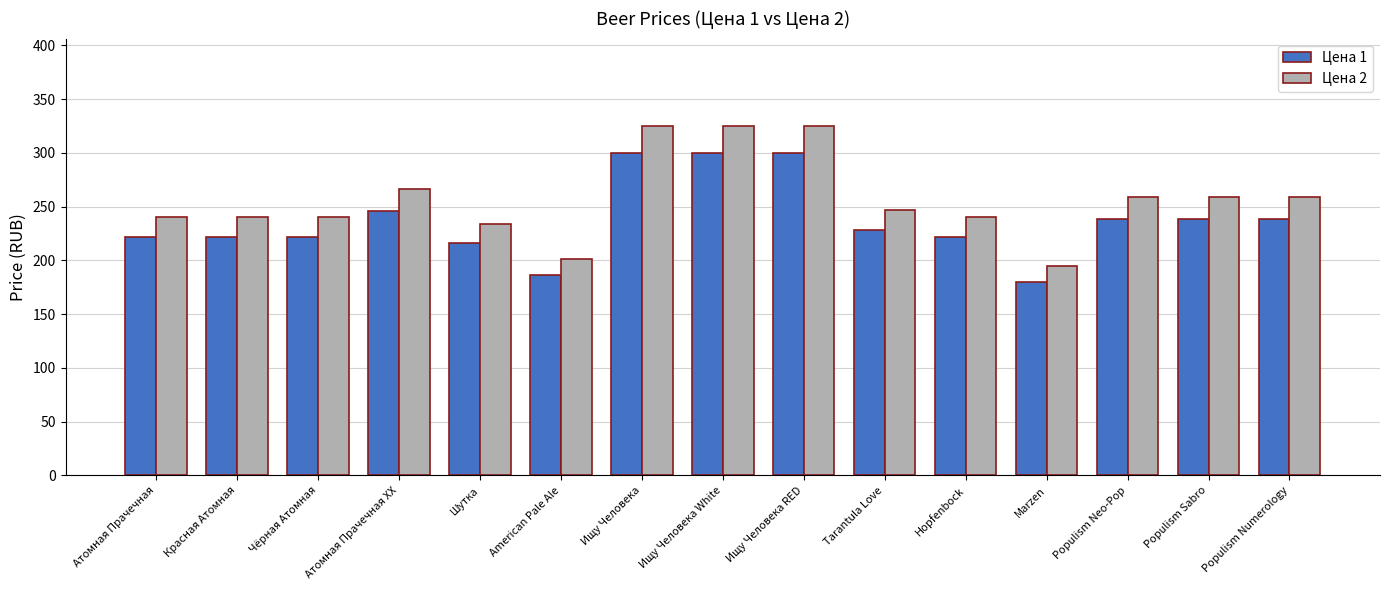

Is it true that Цена 1 equals 391.7 at Populism Neo-Pop?

False